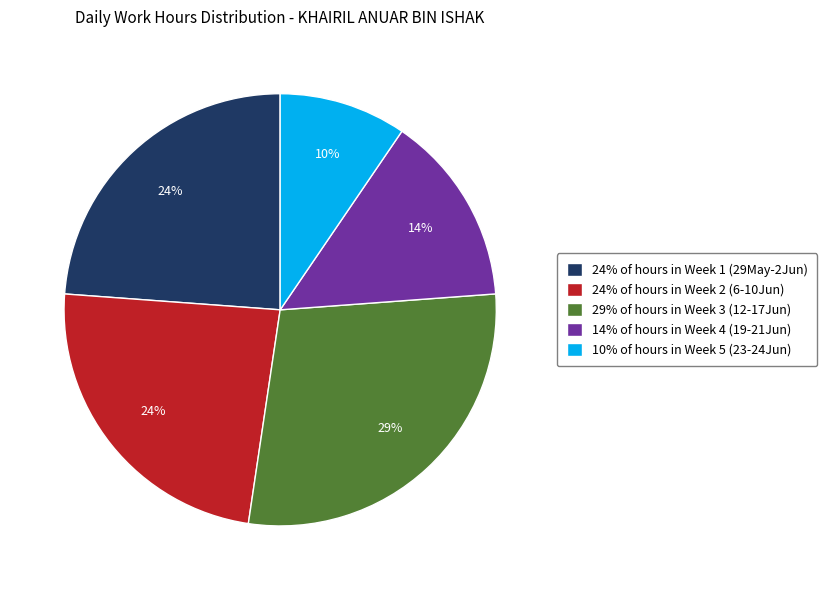

How many slices are in this pie chart?

5